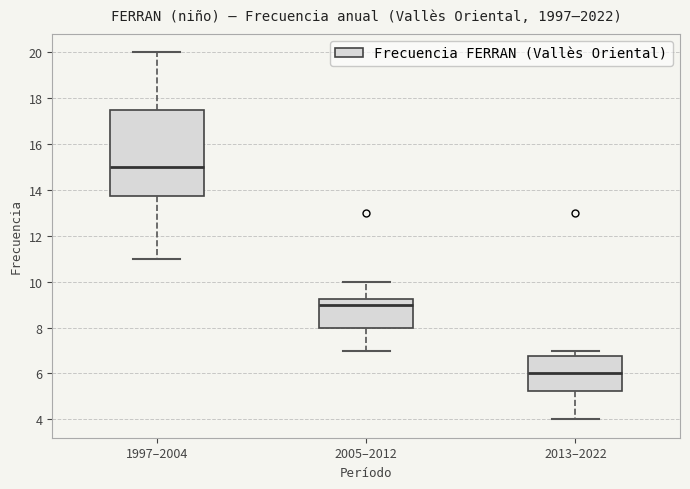

Where does the median line of the box for 1997–2004 sit on the y-axis? The values are not printed on the chart, so give them approximately, as read against the axis.

15.0